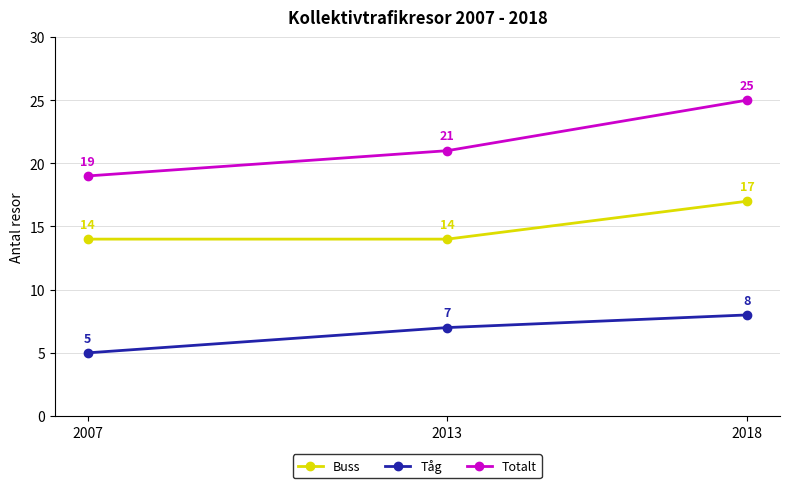

Does the chart have visible grid lines?

Yes